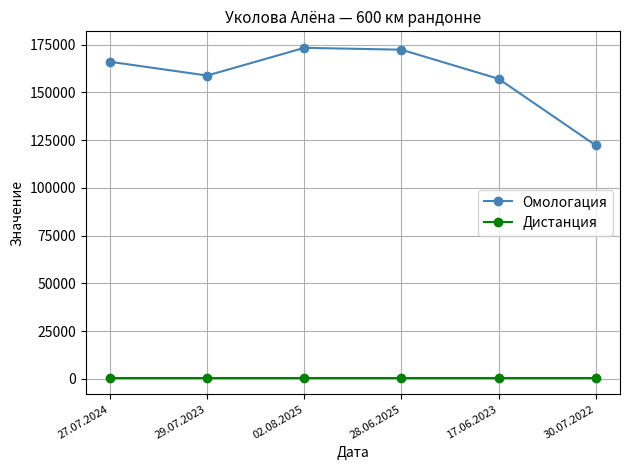

What position from the left is 30.07.2022?

6